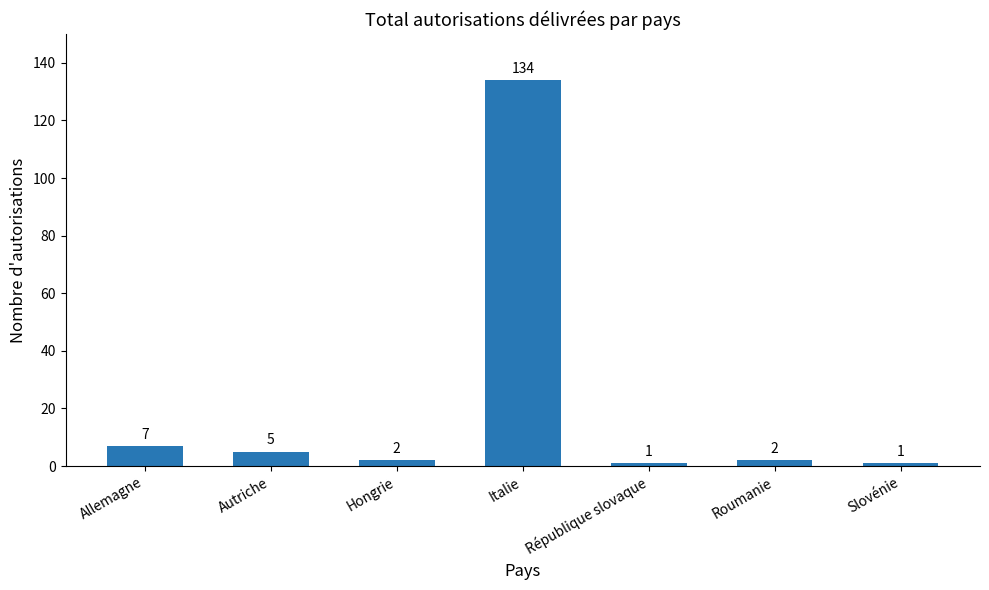

Which label corresponds to the largest value in the chart?

Italie